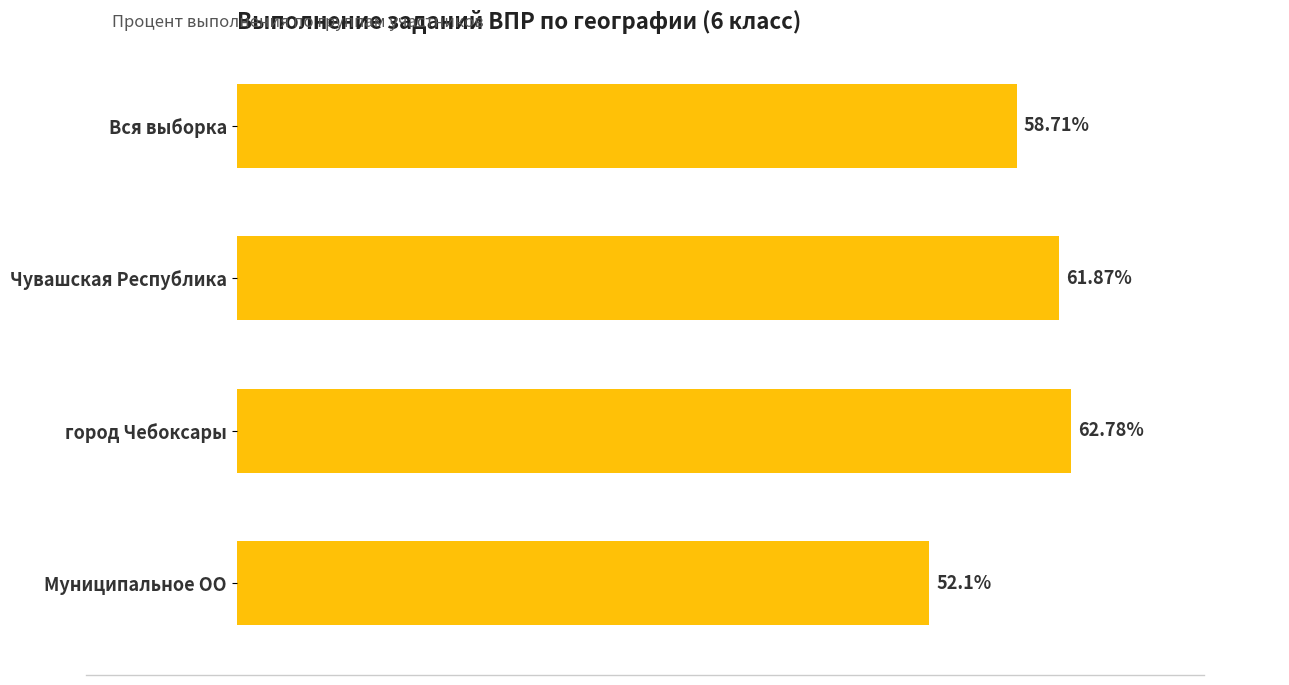

Which label corresponds to the smallest value in the chart?

Муниципальное ОО